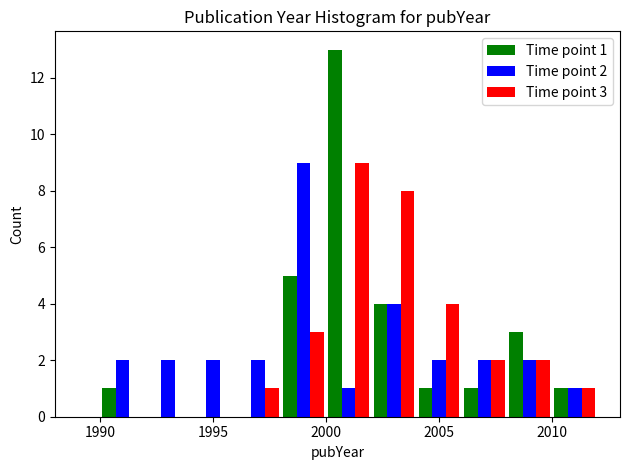

In the Time point 1 series, which range on the x-axis has the tallest bar?

2000 to 2002